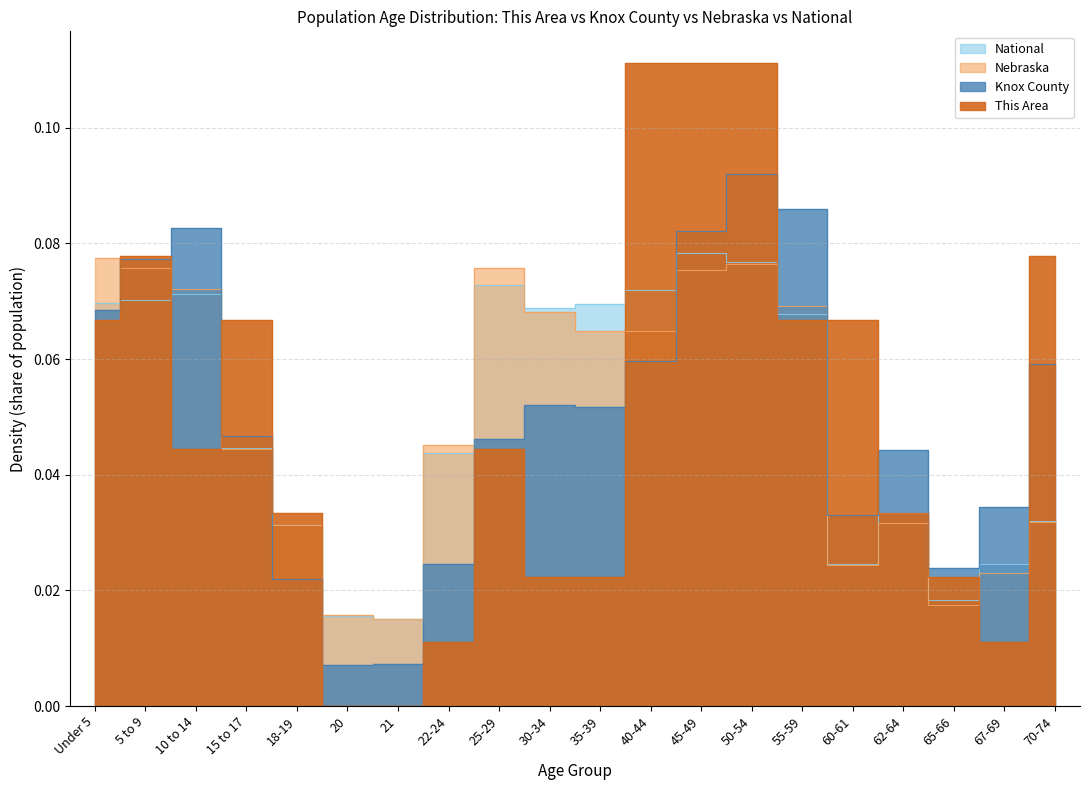

At which category does This Area reach its first local peak?

5 to 9